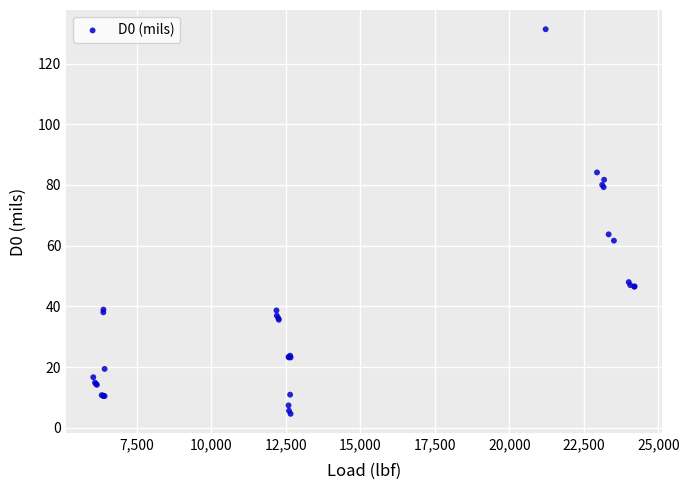

What Y value in the scatter plot is closest to 67?

63.7